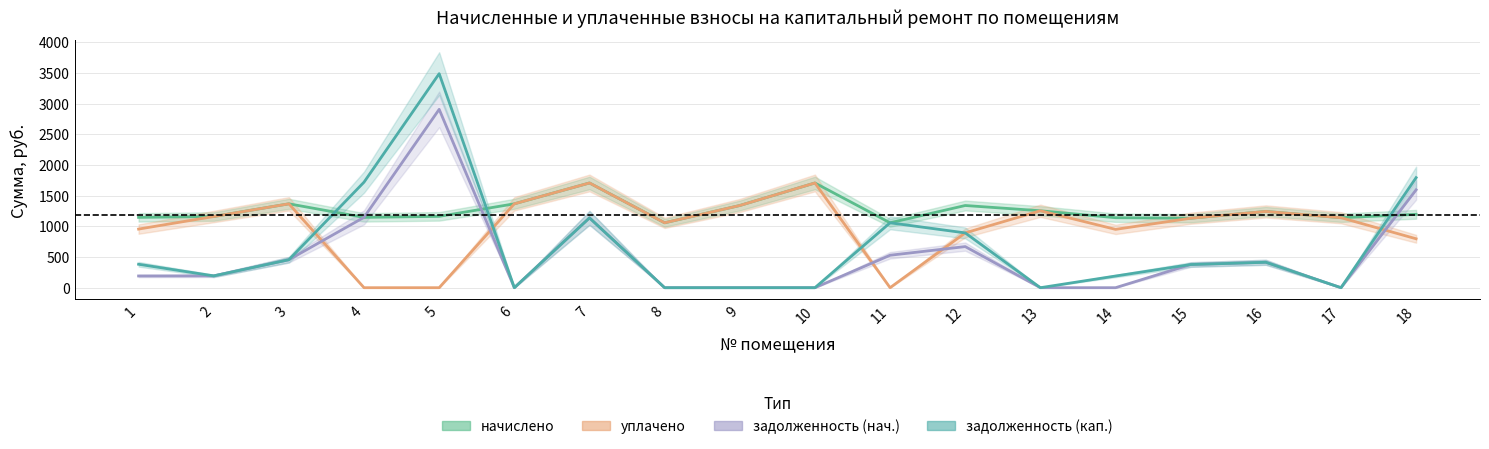

Reading left to right, transcribe all the data shown in this chart.

начислено: 1145.5	1159.2	1366.2	1145.4	1162.0	1366.2	1705.7	1057.1	1338.6	1705.7	1057.1	1338.7	1253.0	1139.9	1131.6	1242.0	1139.9	1195.0
уплачено: 954.6	1159.2	1366.2	0.0	0.0	1366.2	1705.7	1057.1	1338.6	1705.7	0.0	892.4	1253.0	949.9	1131.6	1242.0	1139.9	796.7
задолженность (нач.): 191.0	192.6	455.4	1146.4	2904.9	0.0	1137.1	0.0	0.0	0.0	528.5	669.3	0.0	0.0	377.2	414.0	0.0	1593.4
задолженность (кап.): 381.9	192.6	455.4	1719.1	3485.9	0.0	1137.1	0.0	0.0	0.0	1057.1	892.4	0.0	190.0	377.2	414.0	0.0	1792.5